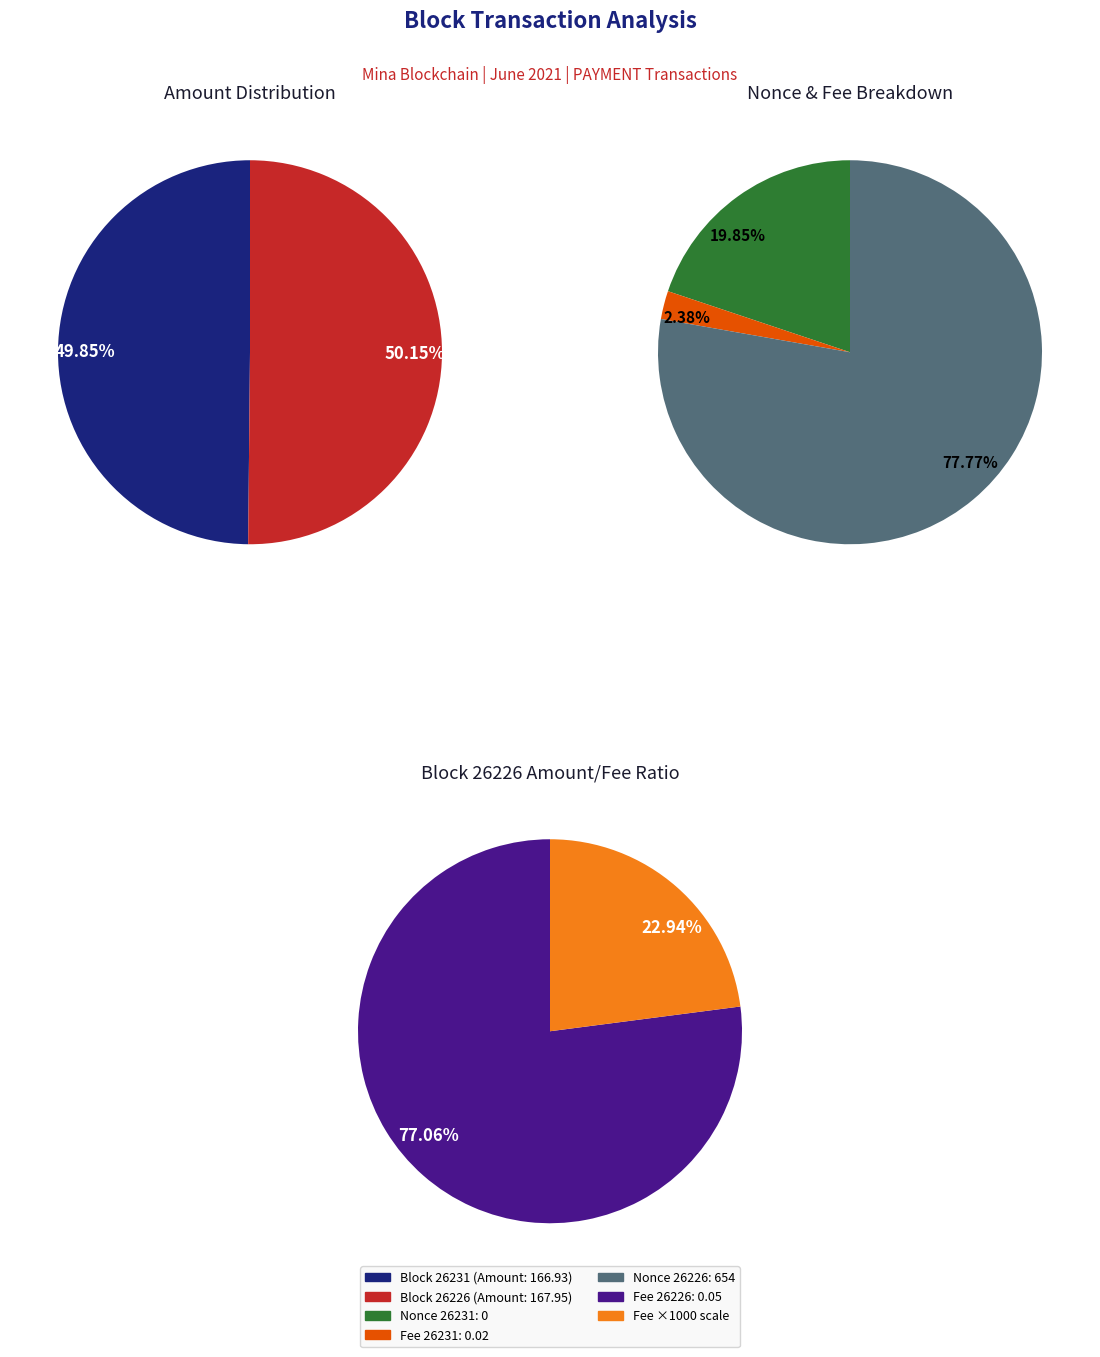

What percentage do 26226 and 26231 together represent?

100.0%